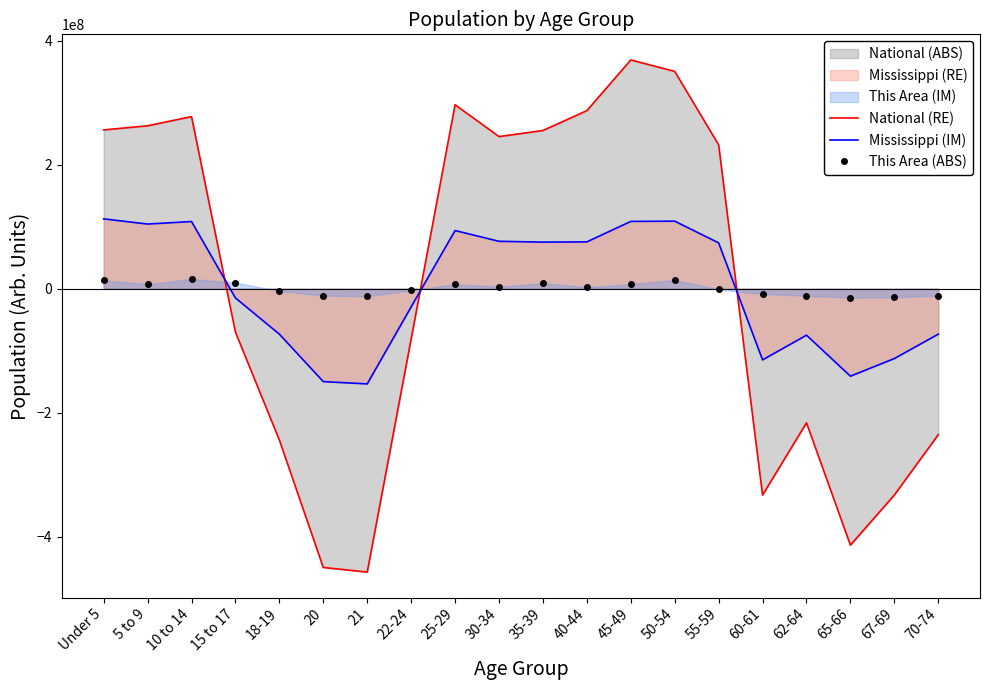

How many values in the Mississippi (IM) series exceed 73973654?

10